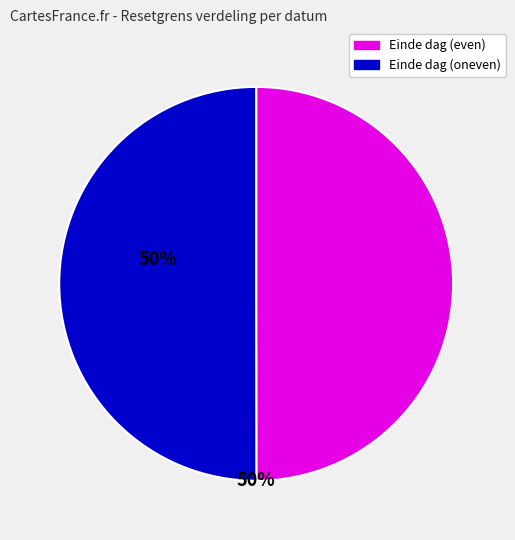

Do Einde dag (even) and Einde dag (oneven) together represent more than half of the pie?

Yes